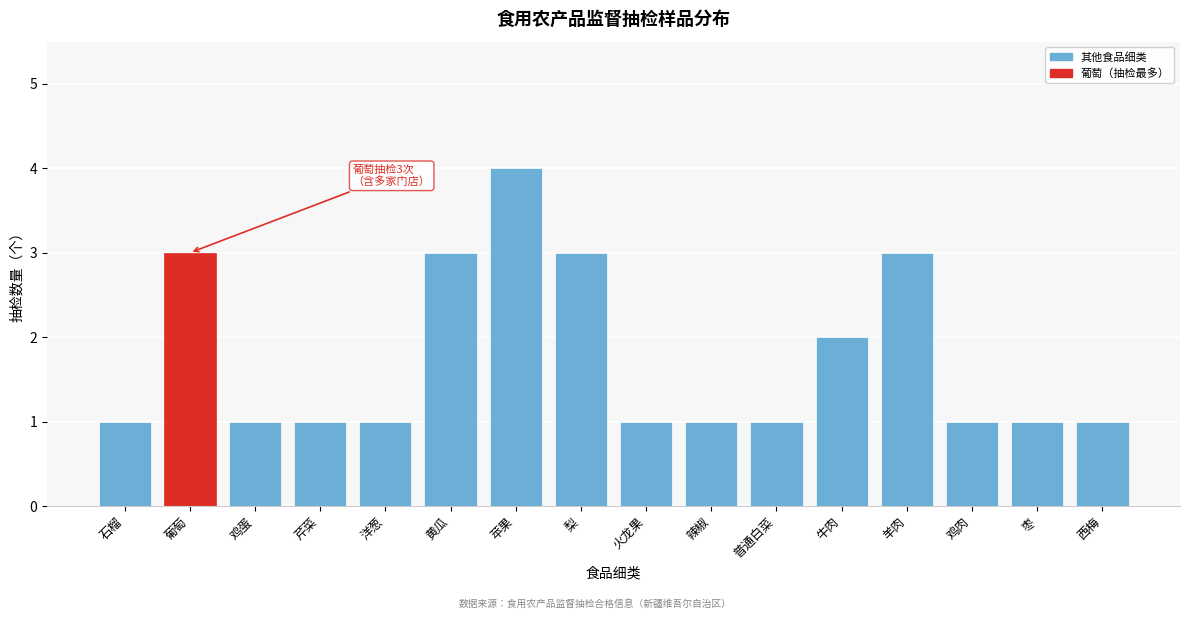

Reading left to right, list all the values displayed in this chart.

石榴=1	葡萄=3	鸡蛋=1	芹菜=1	洋葱=1	黄瓜=3	苹果=4	梨=3	火龙果=1	辣椒=1	普通白菜=1	牛肉=2	羊肉=3	鸡肉=1	枣=1	西梅=1